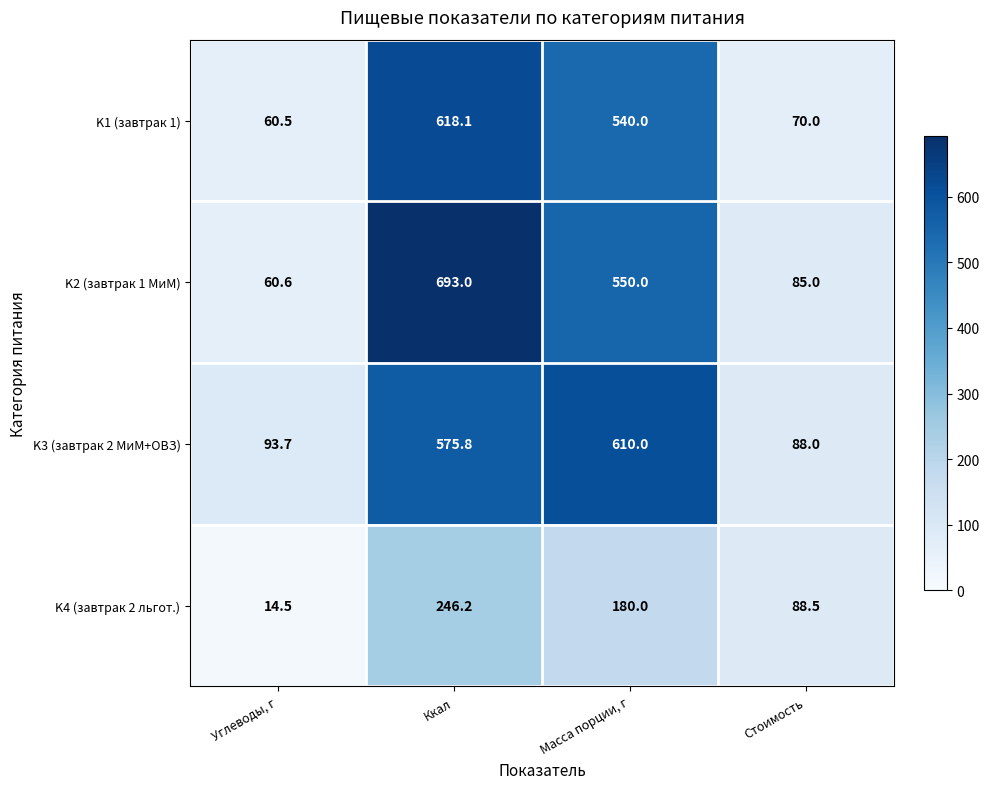

Reading left to right, what are all the values shown in this chart?

K1 (завтрак 1): 60.5	618.1	540.0	70.0
K2 (завтрак 1 МиМ): 60.6	693.0	550.0	85.0
K3 (завтрак 2 МиМ+ОВЗ): 93.7	575.8	610.0	88.0
K4 (завтрак 2 льгот.): 14.5	246.2	180.0	88.5